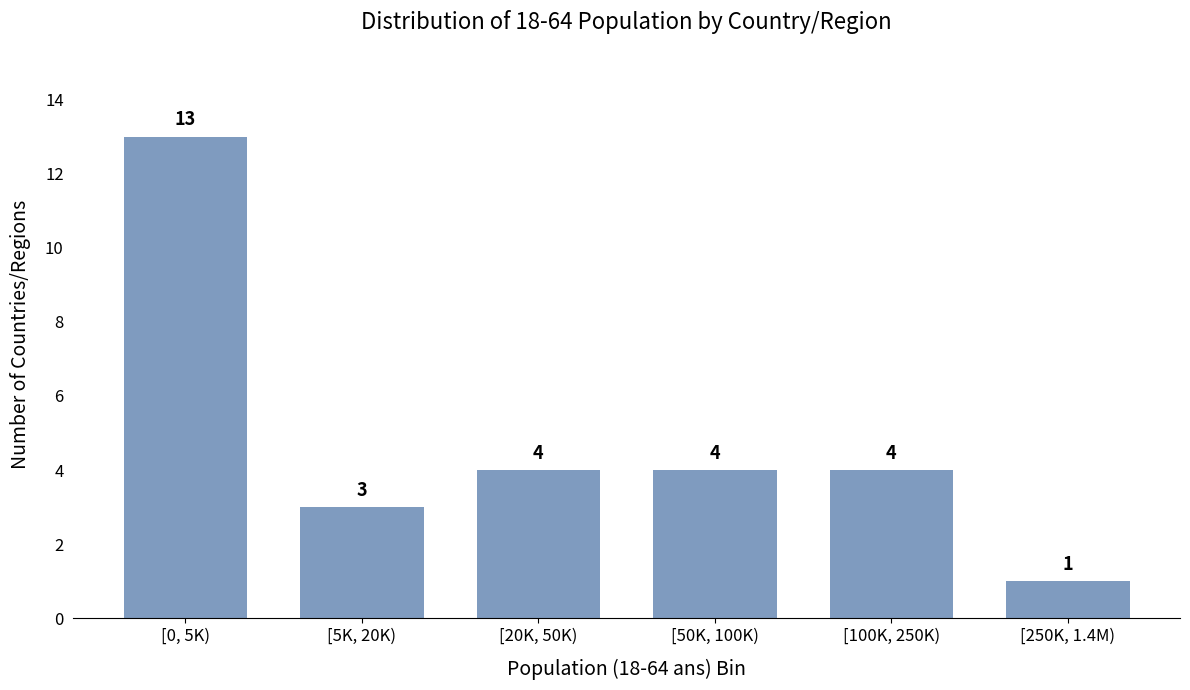

Reading left to right, transcribe all the data shown in this chart.

[0, 5K)=13	[5K, 20K)=3	[20K, 50K)=4	[50K, 100K)=4	[100K, 250K)=4	[250K, 1.4M)=1